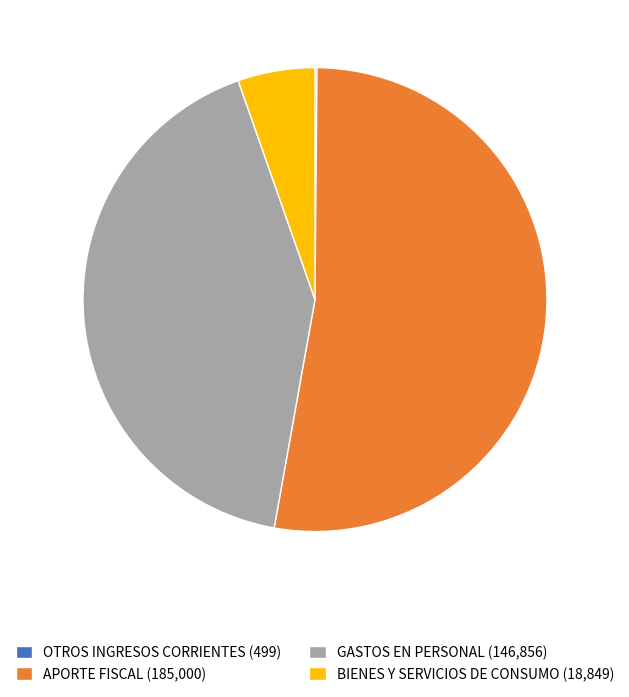

Which slice is the largest?

APORTE FISCAL